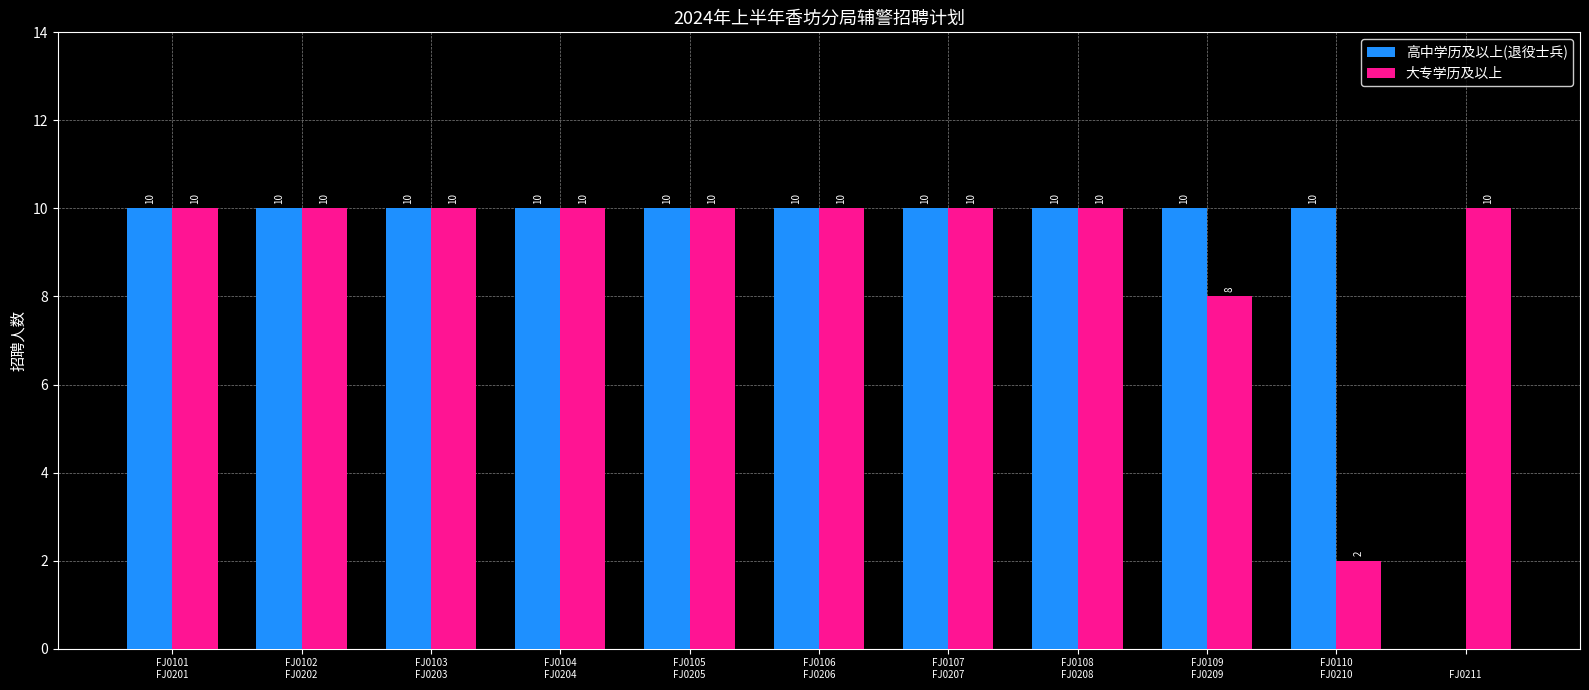

What is the total value across all series at FJ0106
FJ0206?

20